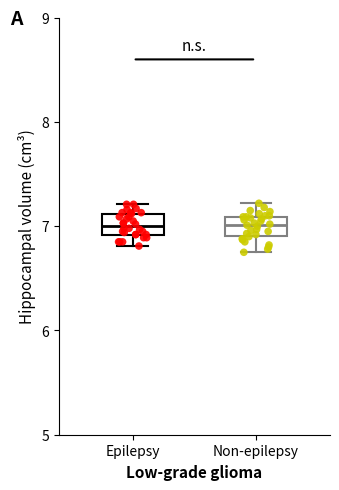

Where is the lower edge of the box for Epilepsy on the y-axis? The values are not printed on the chart, so give them approximately, as read against the axis.

6.9